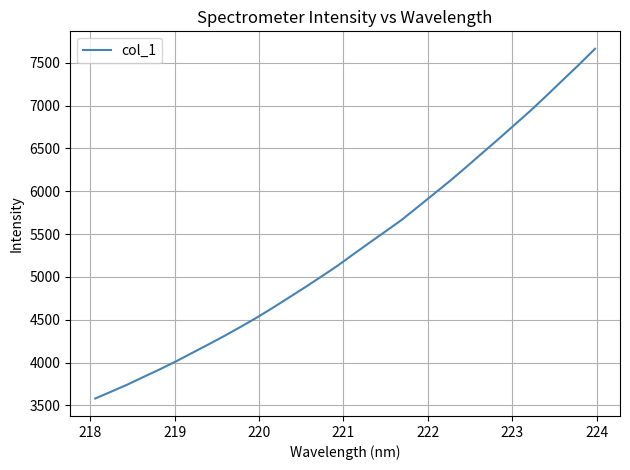

How many lines are shown in the chart?

1